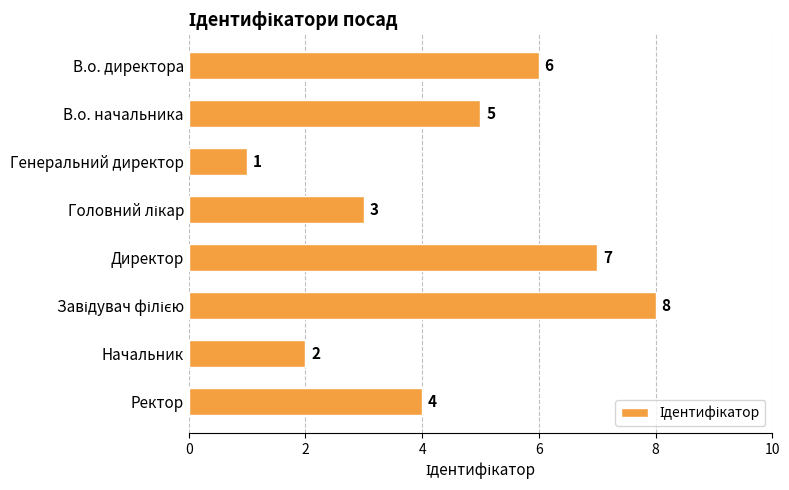

What is the sum of all values?

36